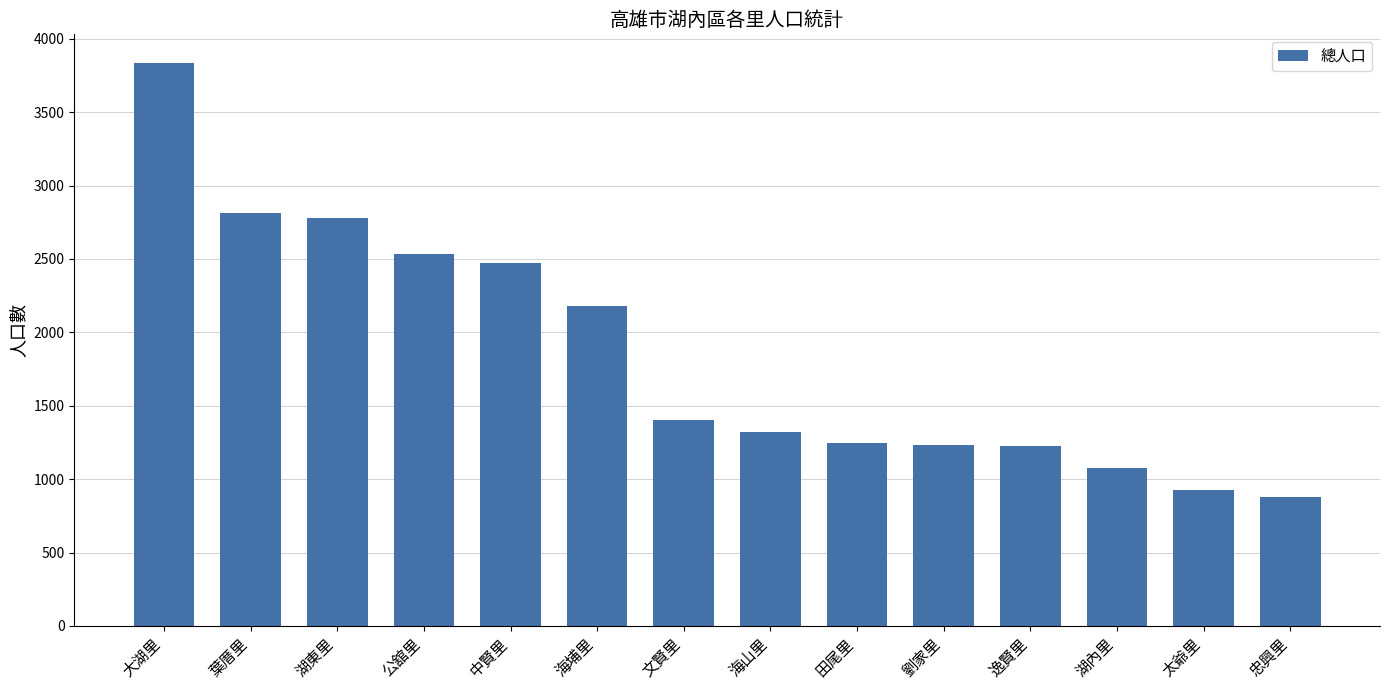

Between 湖東里 and 田尾里, which is larger?

湖東里